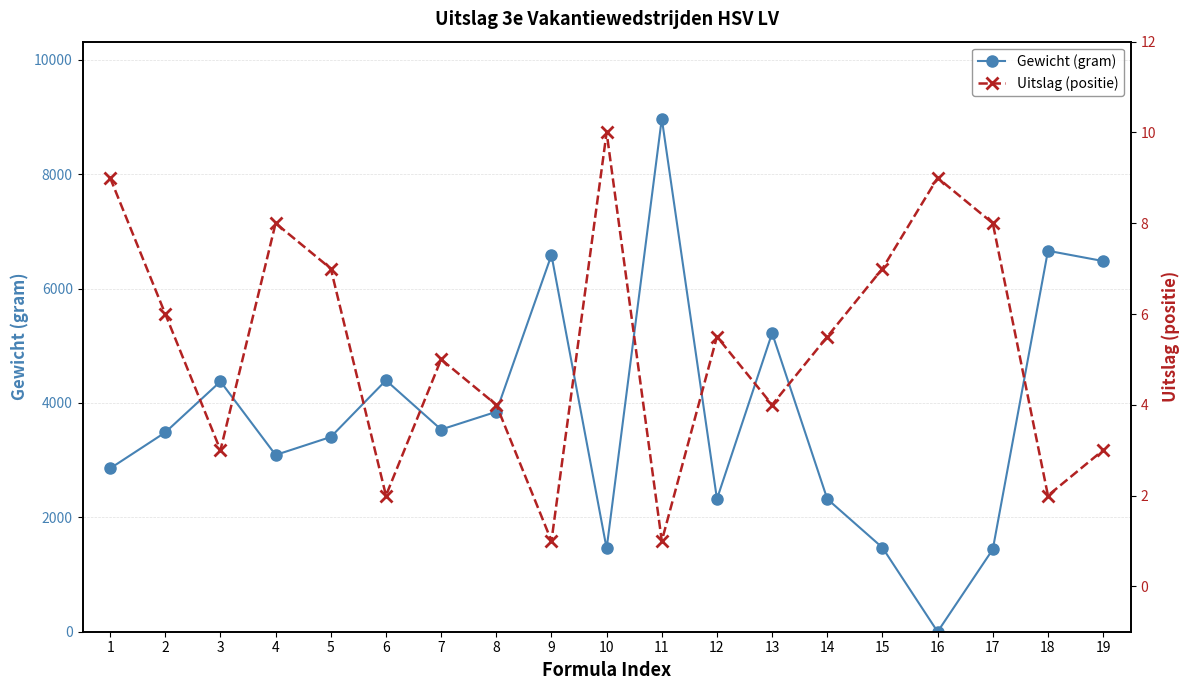

Is it true that Uitslag (positie) equals 6.8 at 10?

False